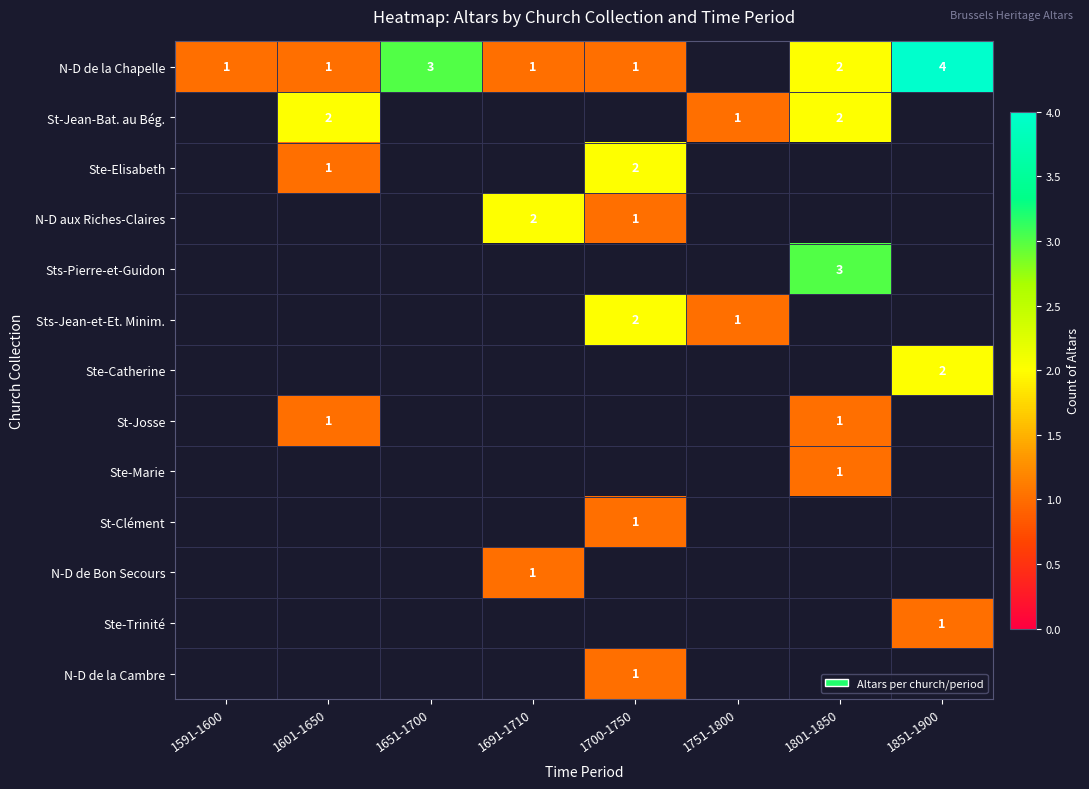

How many series are shown in this chart?

13